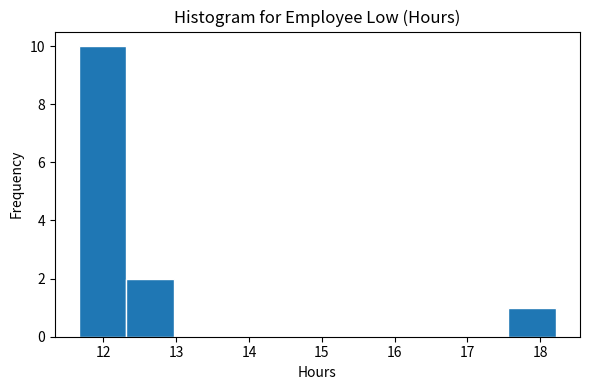

Reading left to right, transcribe this chart: for each bar, give the range it covers on the x-axis and its height. Neither the bar edges nor the heights are printed on the chart, so give them approximately, as read against the axes.

11.7 to 12.3: 10
12.3 to 13.0: 2
13.0 to 13.6: 0
13.6 to 14.3: 0
14.3 to 14.9: 0
14.9 to 15.6: 0
15.6 to 16.3: 0
16.3 to 16.9: 0
16.9 to 17.6: 0
17.6 to 18.2: 1